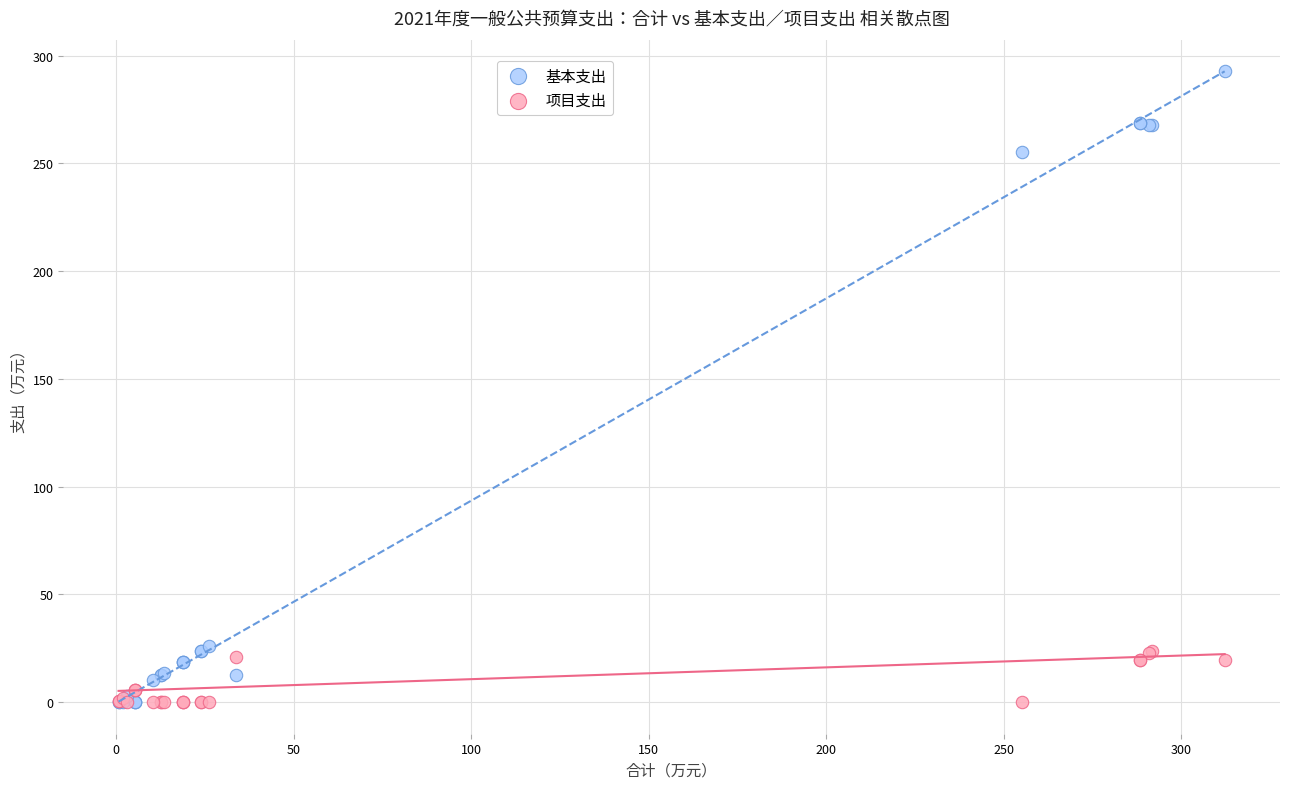

Across all series, what Y value is closest to 146?

255.3